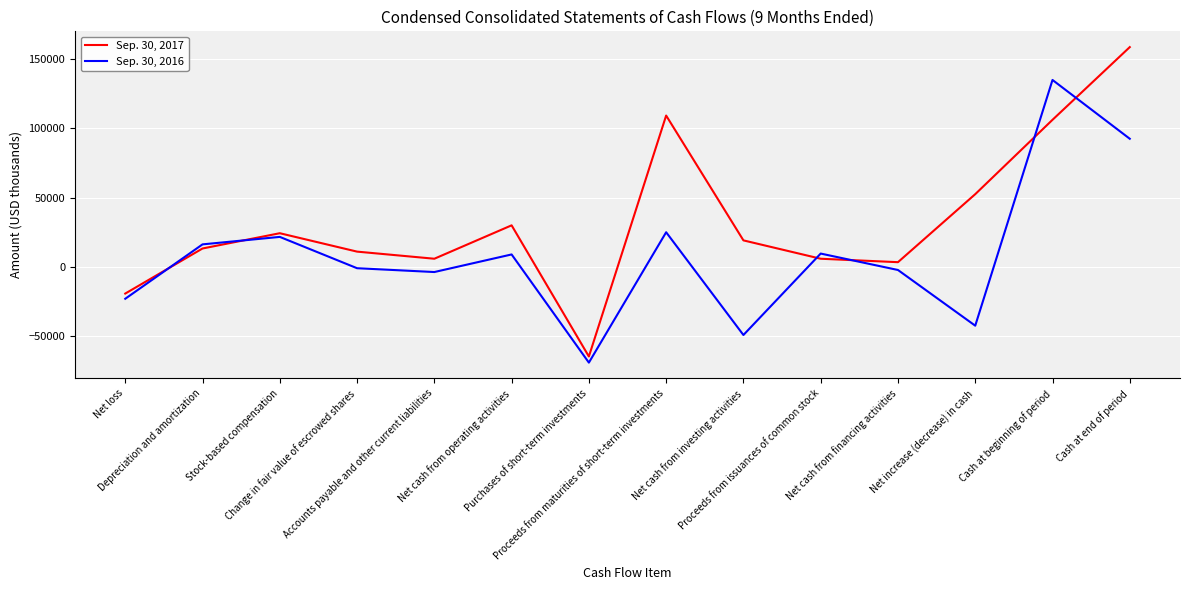

Rank the series at Proceeds from issuances of common stock from lowest to highest value.

Sep. 30, 2017, Sep. 30, 2016